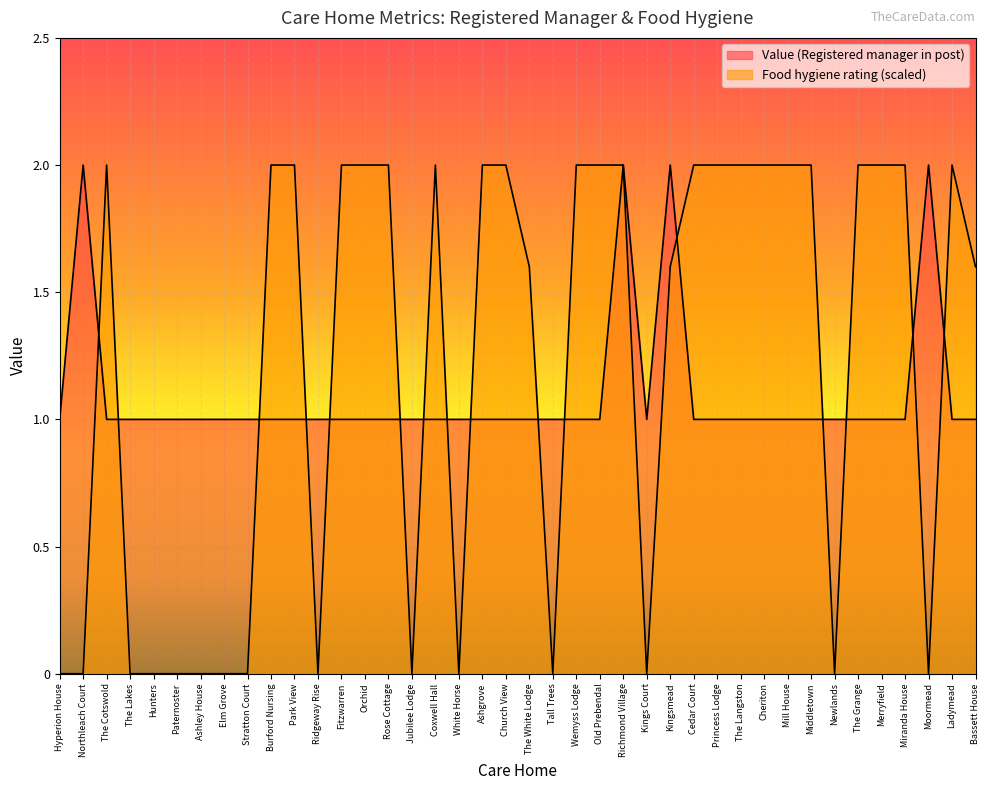

The value of Food hygiene rating value at Princess Lodge is 2.0. True or false?

True